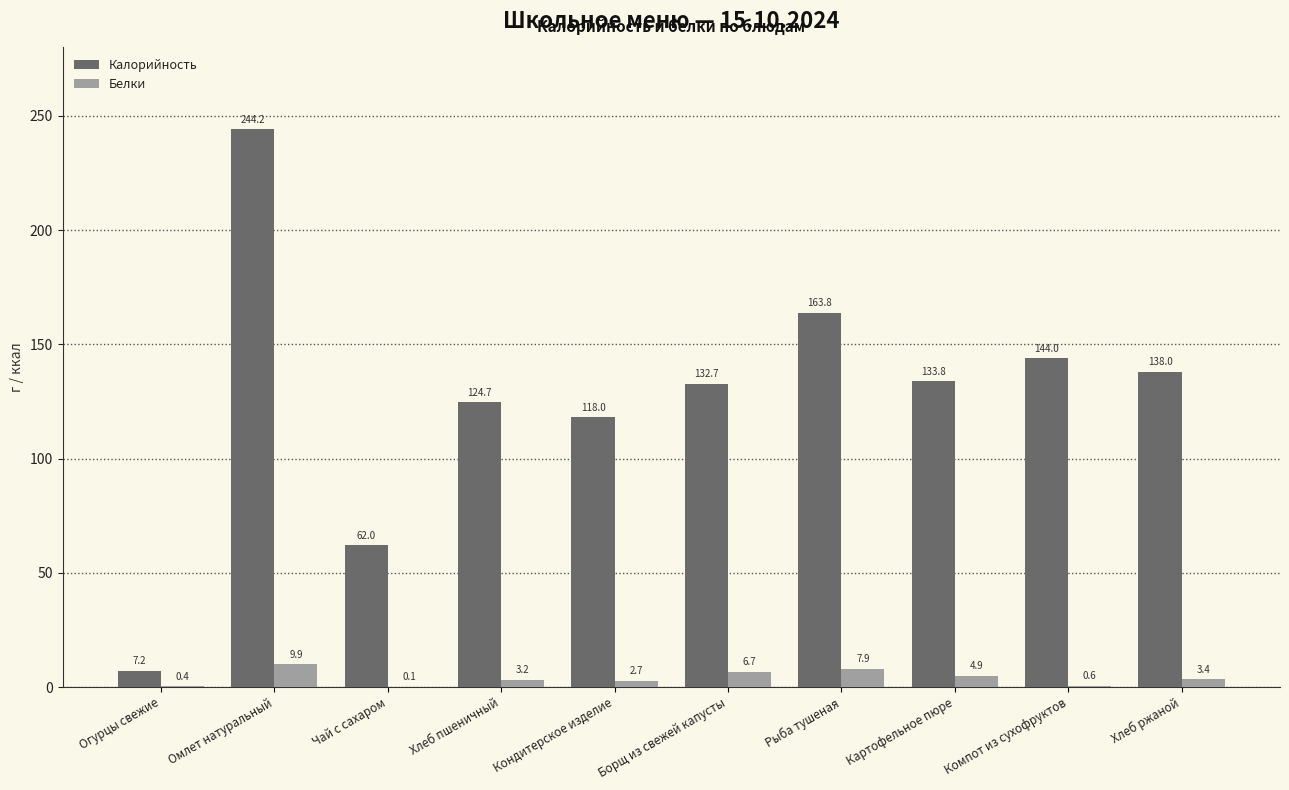

How many groups of bars are there?

10